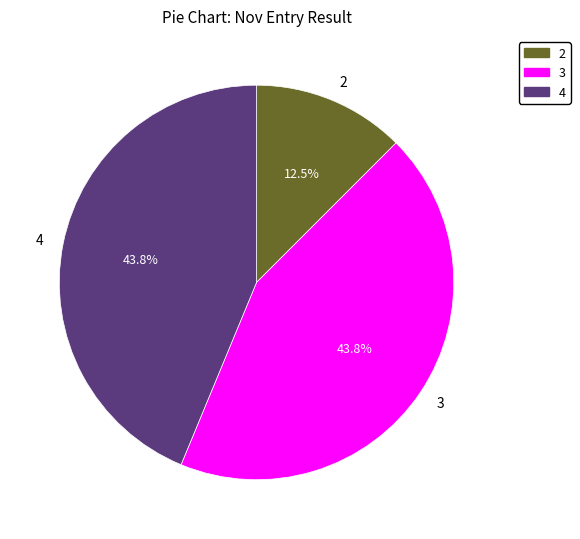

Combined, what portion of the pie is 3 and 4?

87.5%